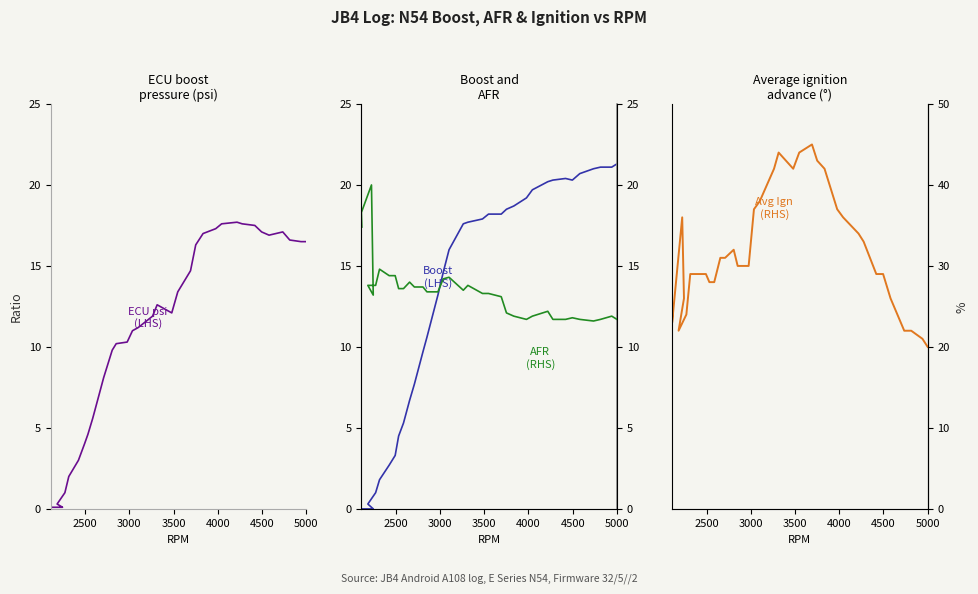

Which series has the widest spread of values?

avg_ign